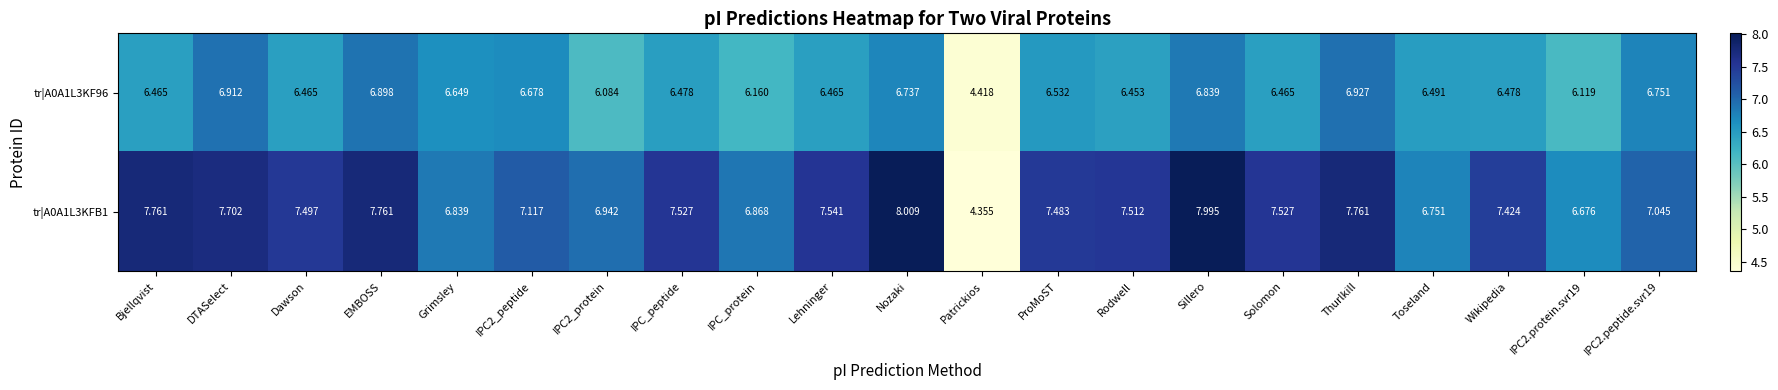

Is the value of tr|A0A1L3KF96 at IPC2.peptide.svr19 greater than the value of tr|A0A1L3KFB1 at IPC2.protein.svr19?

Yes